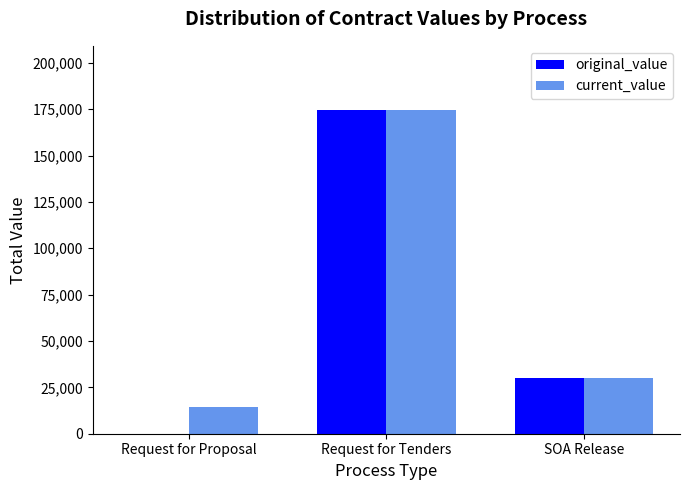

At which category is the sum across all series the highest?

Request for Tenders